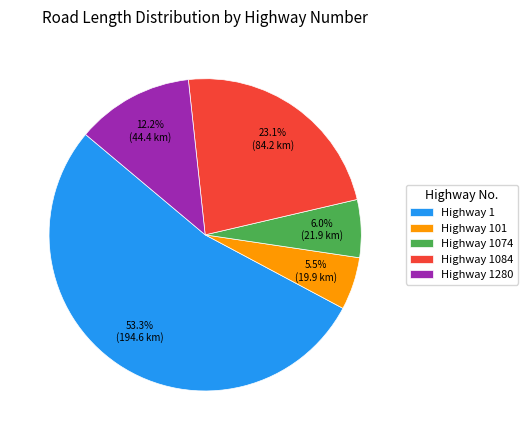

Is Highway 1 the majority of the pie?

Yes